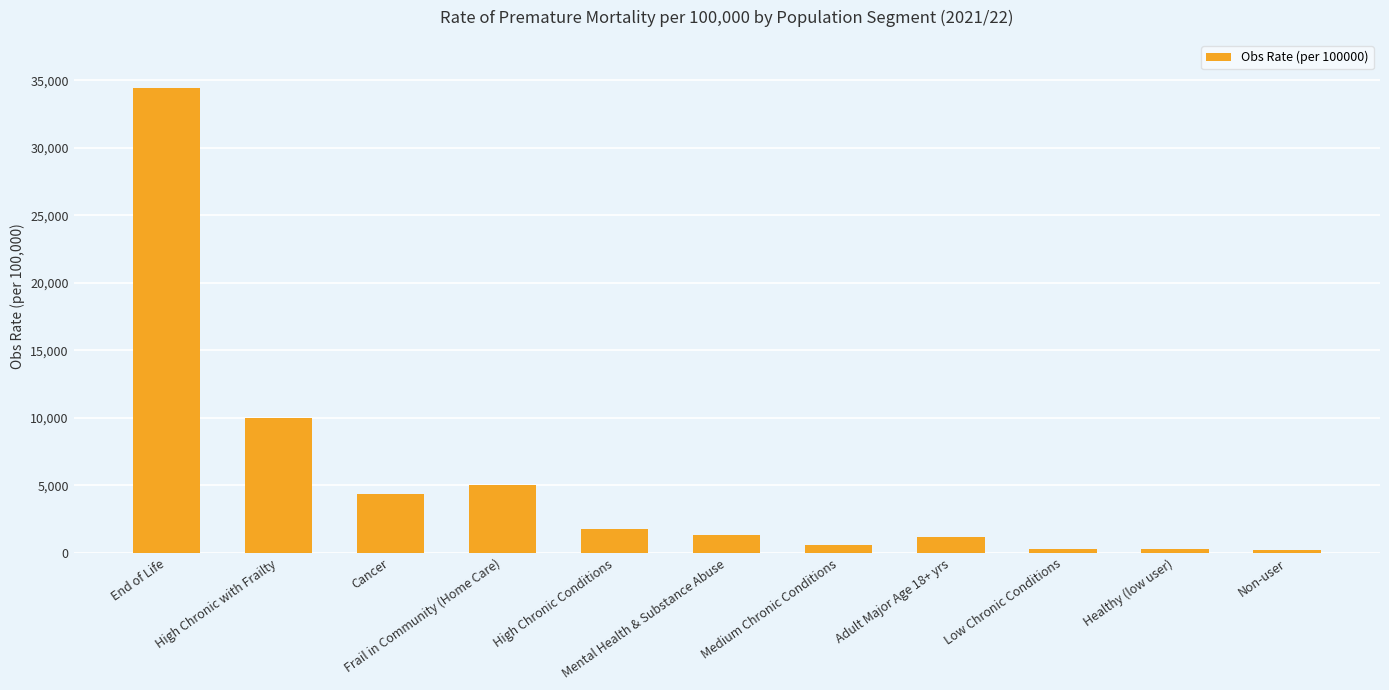

Count the number of categories in the chart.

11